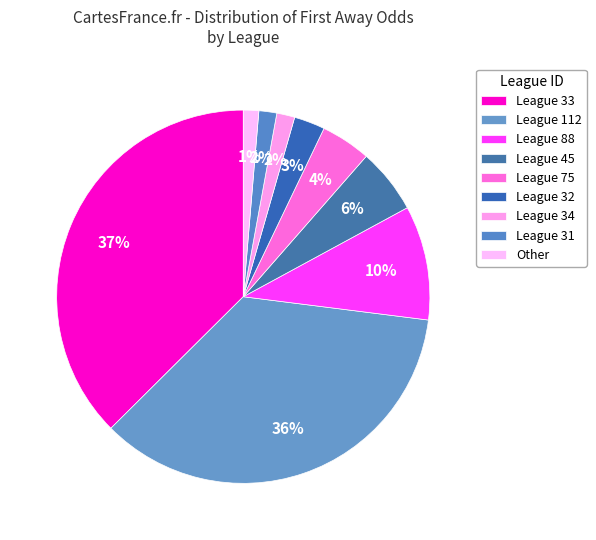

How many segments does this pie chart have?

9